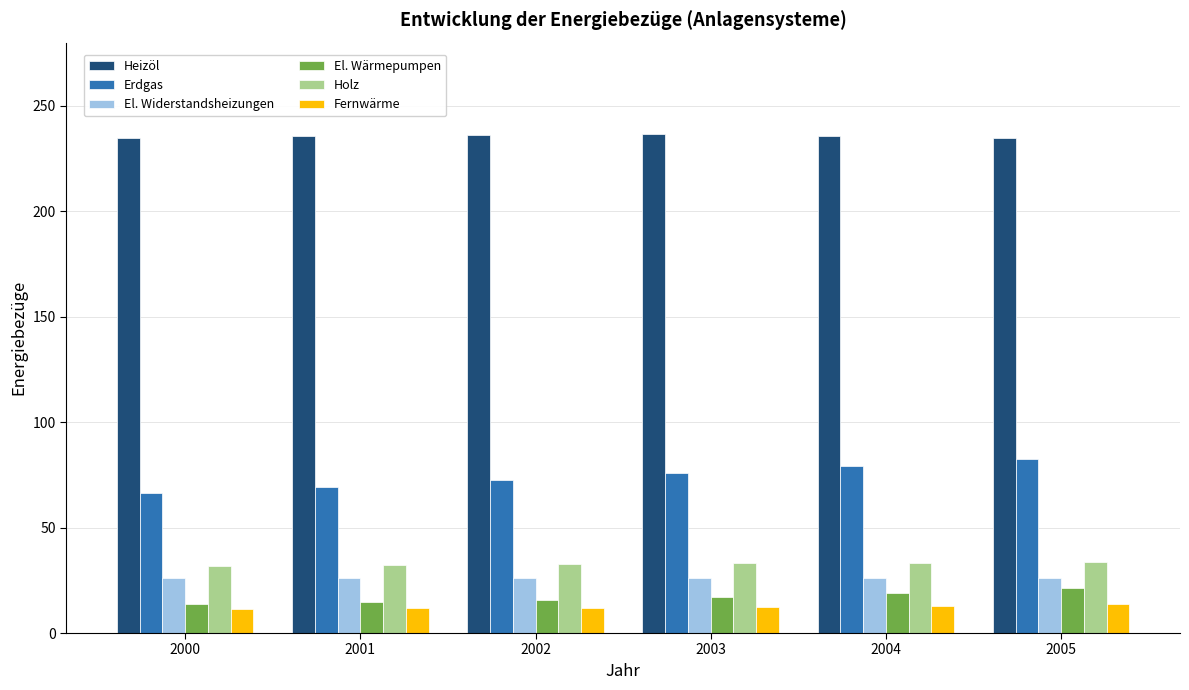

At which label does Erdgas first exceed 75?

2003